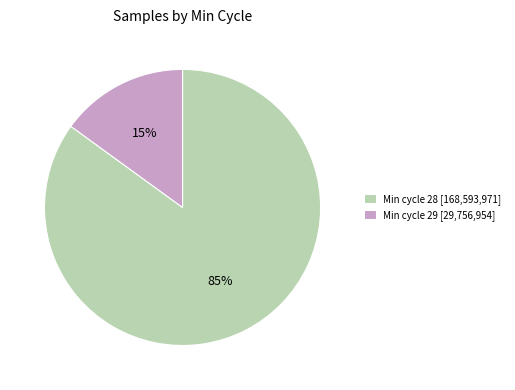

Is Min cycle 29 [29,756,954] the majority of the pie?

No